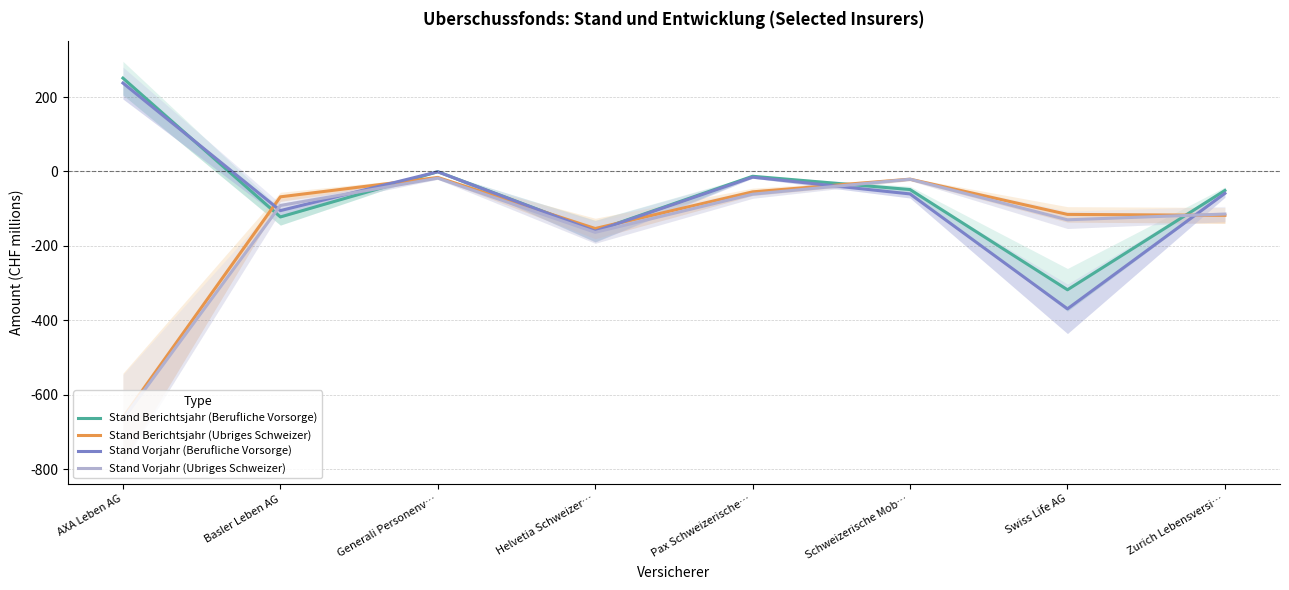

Which series changed the most between Pax Schweizerische… and Swiss Life AG?

Stand Vorjahr (Berufliche Vorsorge)